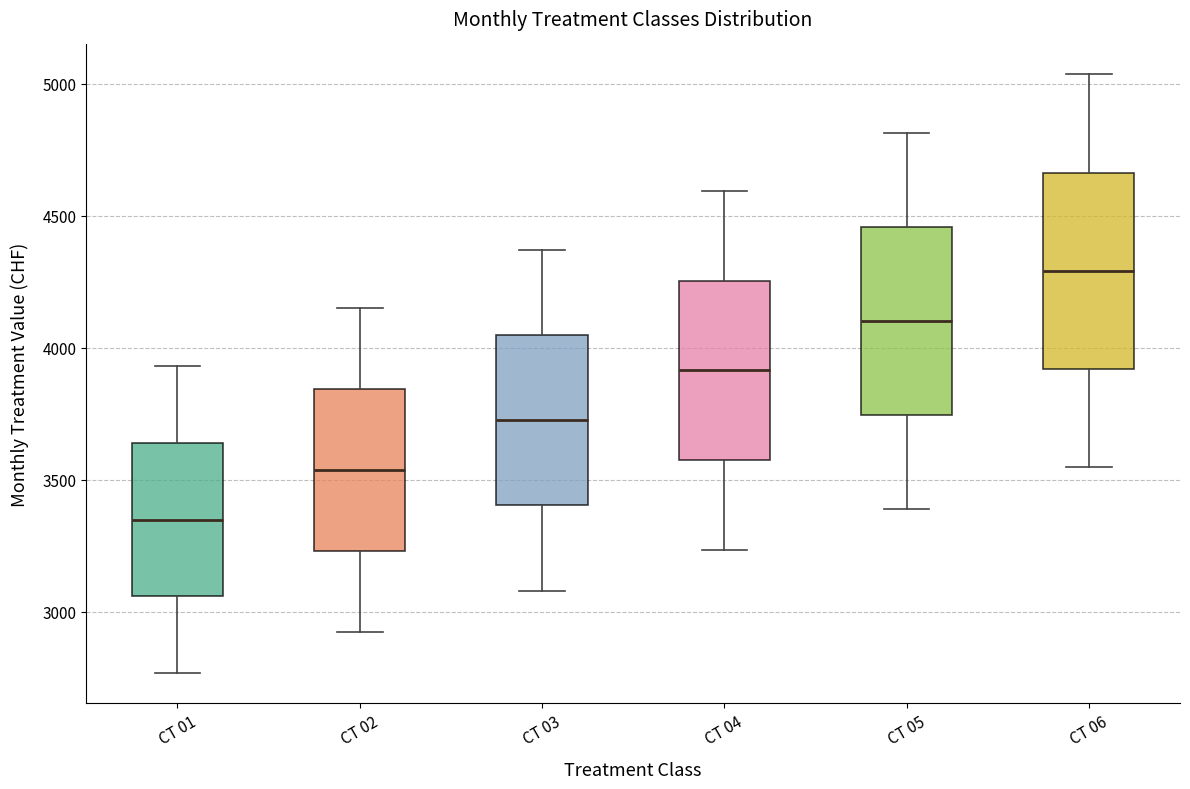

Which box's median line is the lowest?

CT 01